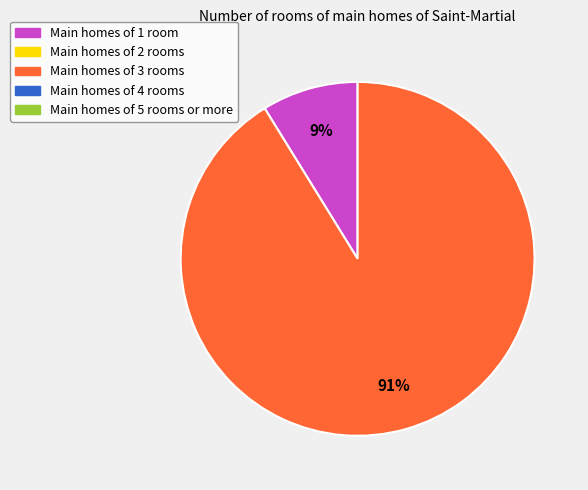

Is there a majority slice in this chart?

Yes